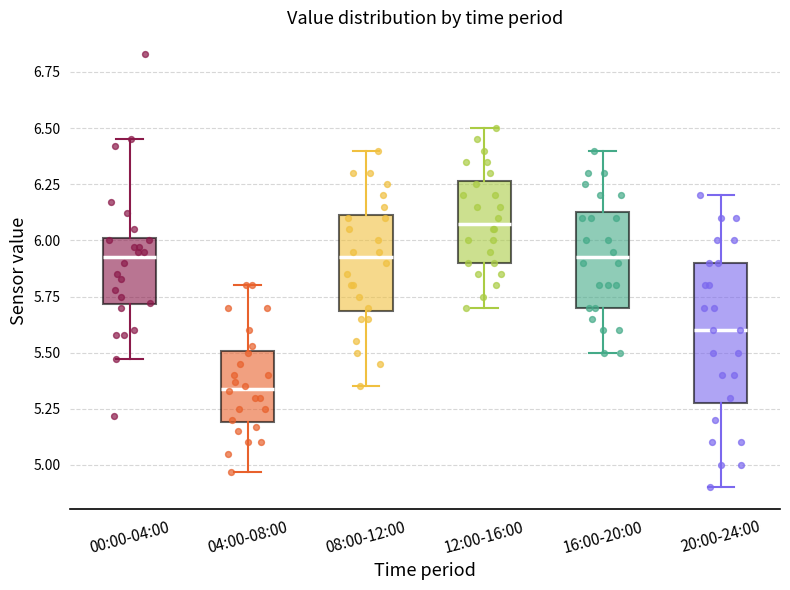

Comparing the boxes themselves (not the whiskers), which one is the tallest?

20:00-24:00